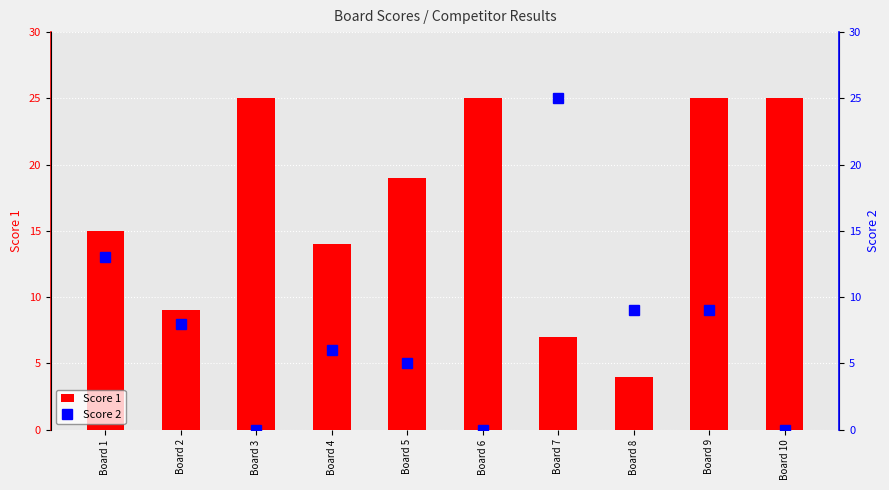

What are all the series names shown in the legend?

Score 1, Score 2